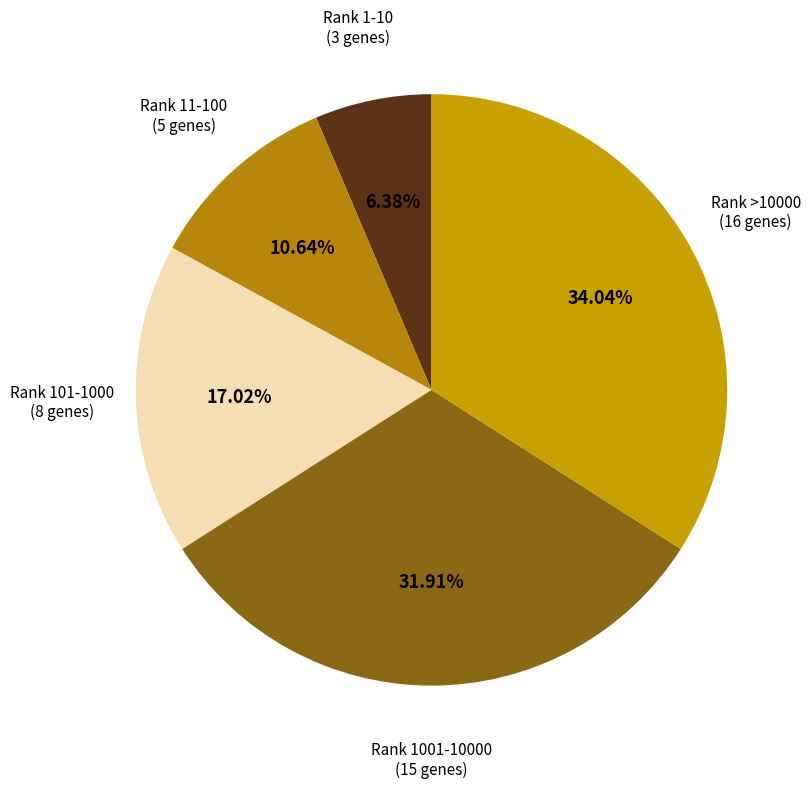

Rank the categories by value from highest to lowest.

Rank >10000, Rank 1001-10000, Rank 101-1000, Rank 11-100, Rank 1-10